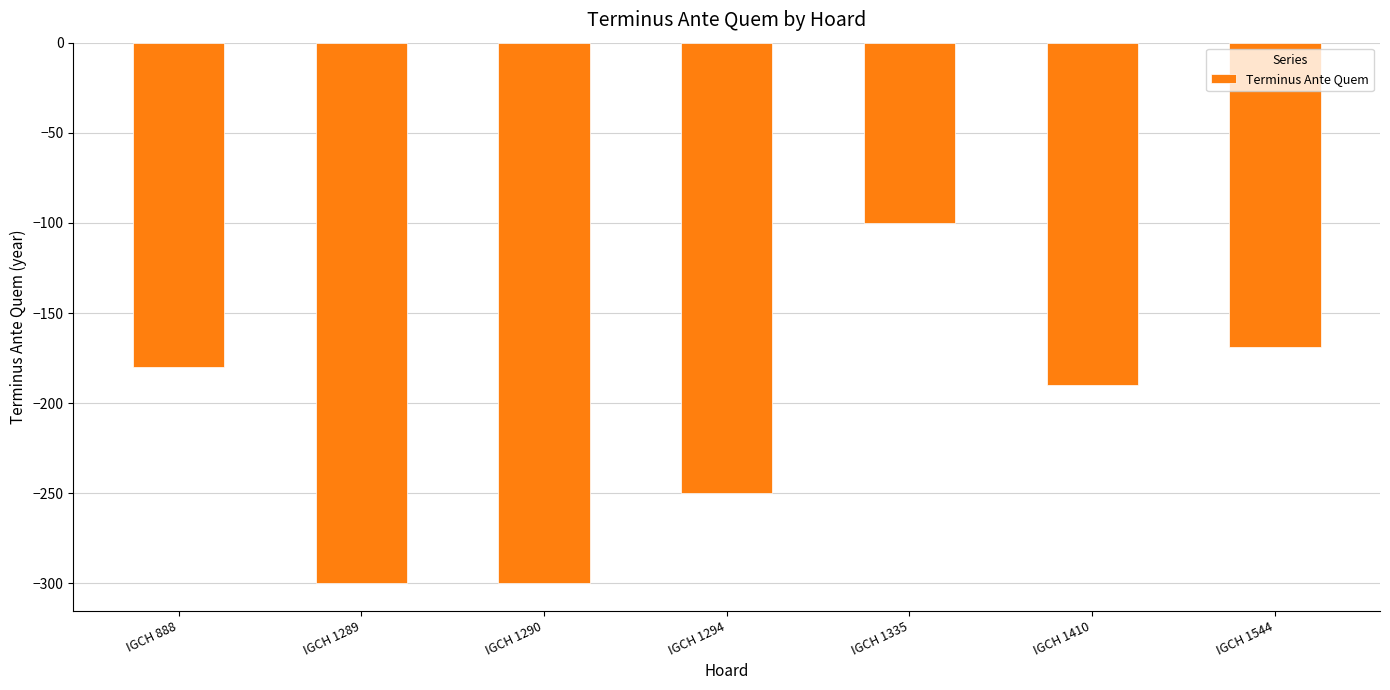

What is the value of the 1st bar from the left?

-180